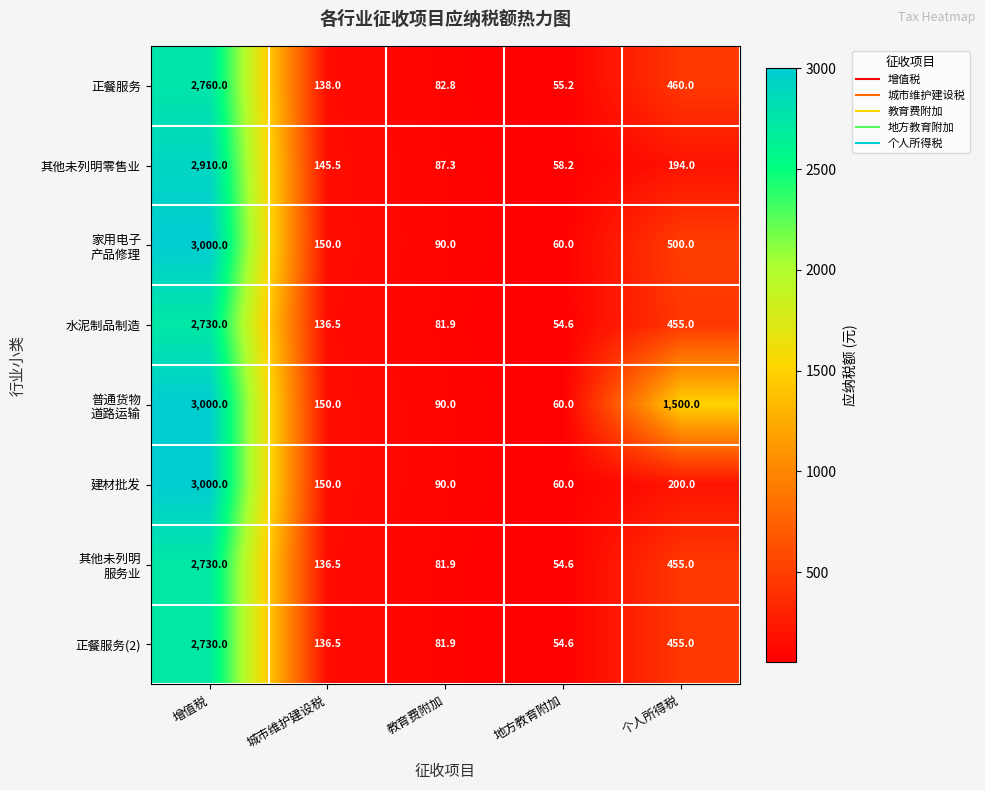

What is the total value across all series at 教育费附加?

685.8